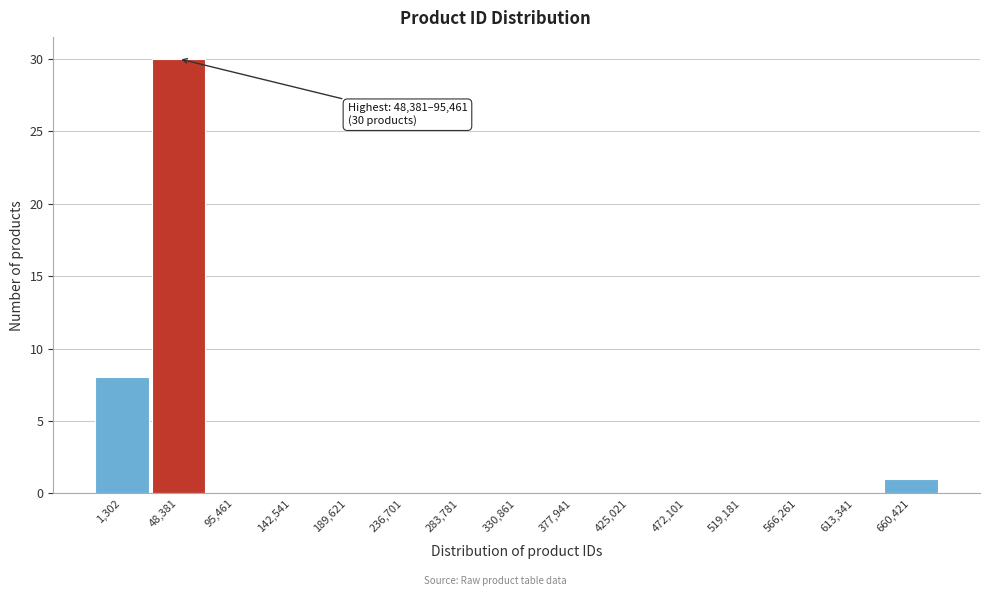

Reading left to right, list all the values displayed in this chart.

1,302=8	48,381=30	95,461=0	142,541=0	189,621=0	236,701=0	283,781=0	330,861=0	377,941=0	425,021=0	472,101=0	519,181=0	566,261=0	613,341=0	660,421=1